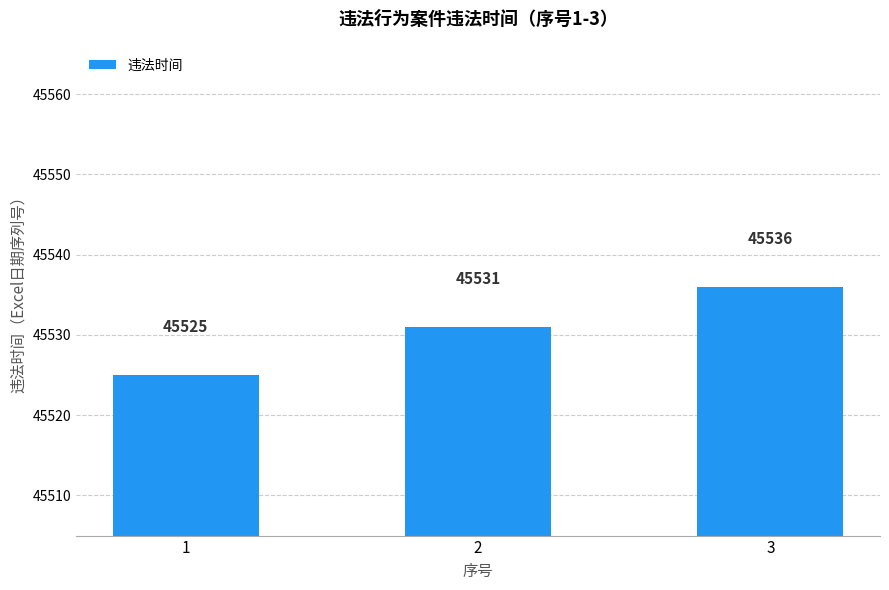

What is the smallest value displayed?

45525